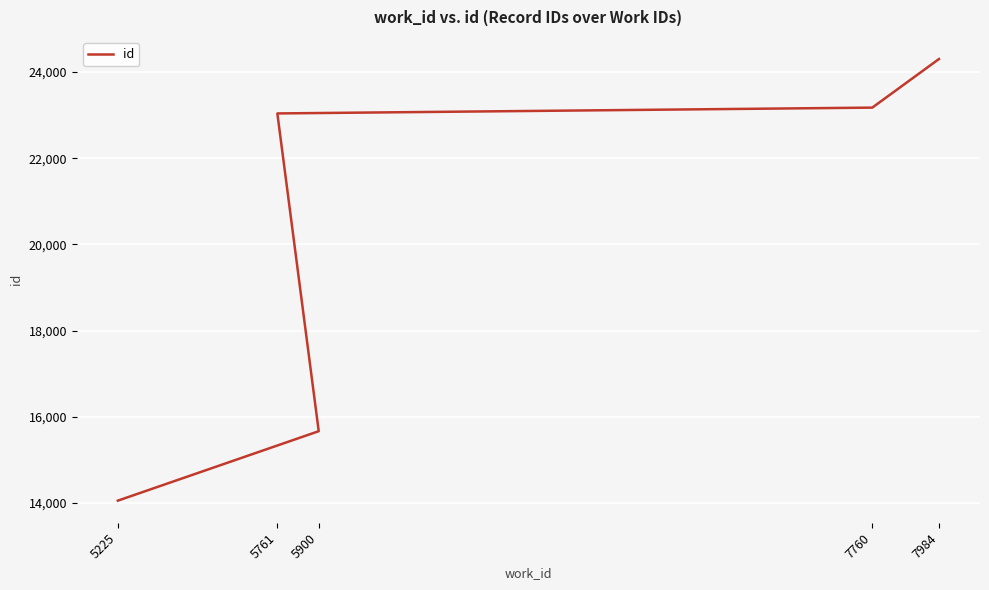

Which has a higher value, 5900 or 7760?

7760